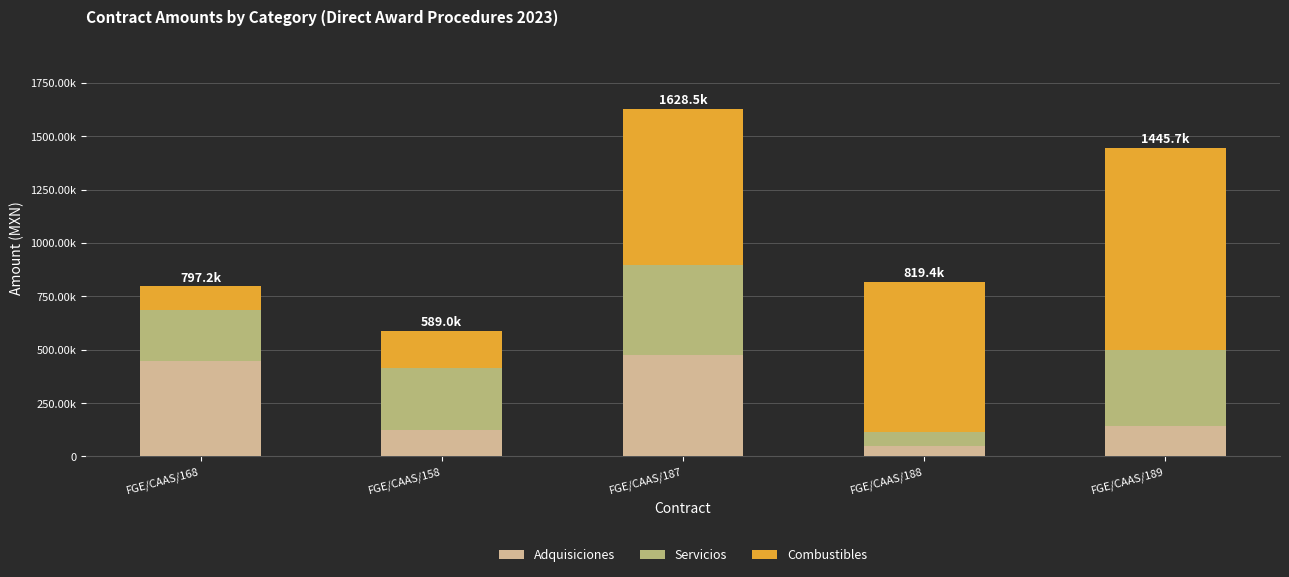

What are all the series names shown in the legend?

Adquisiciones, Servicios, Combustibles